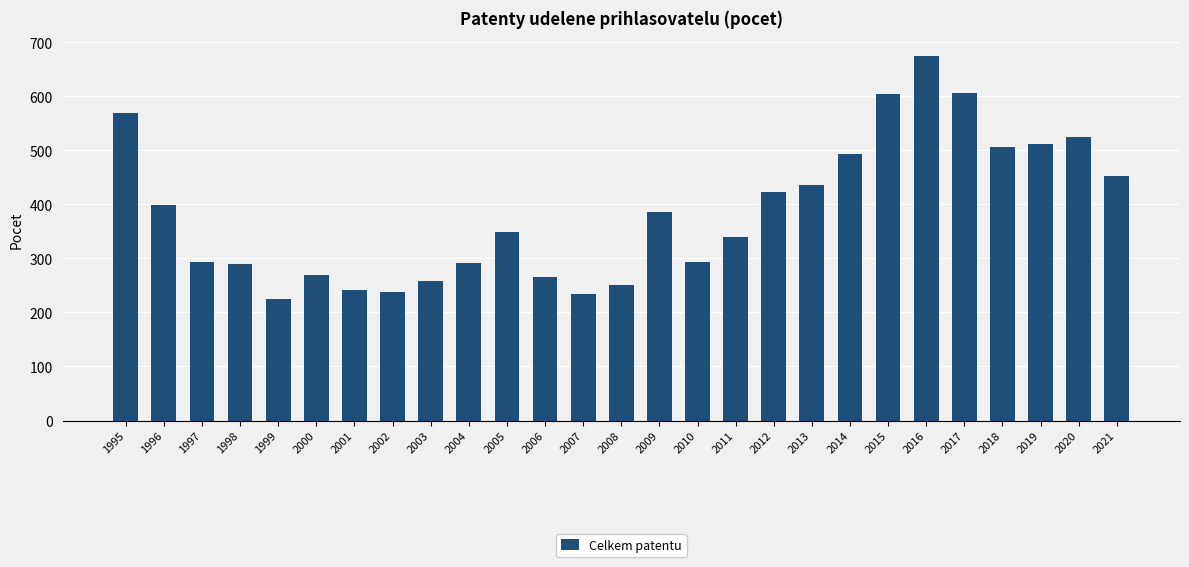

At which category does the chart reach its minimum across all series?

1999